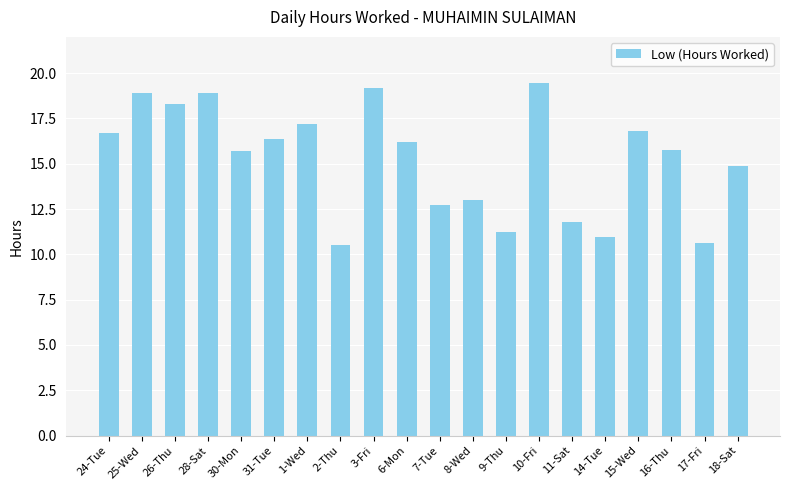

What is the difference between the maximum and minimum values?

9.0